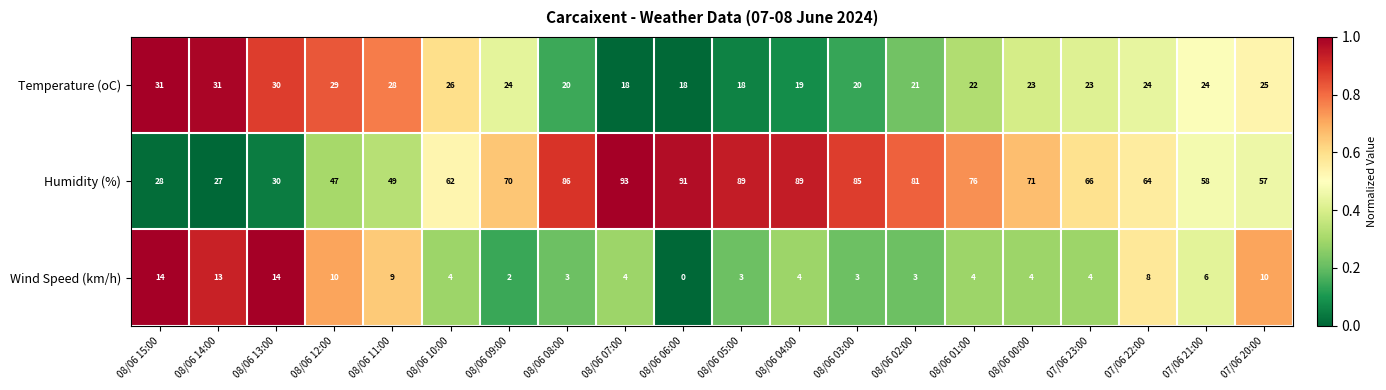

Between 07/06 23:00 and 07/06 21:00, which series saw the biggest shift?

Humidity (%)